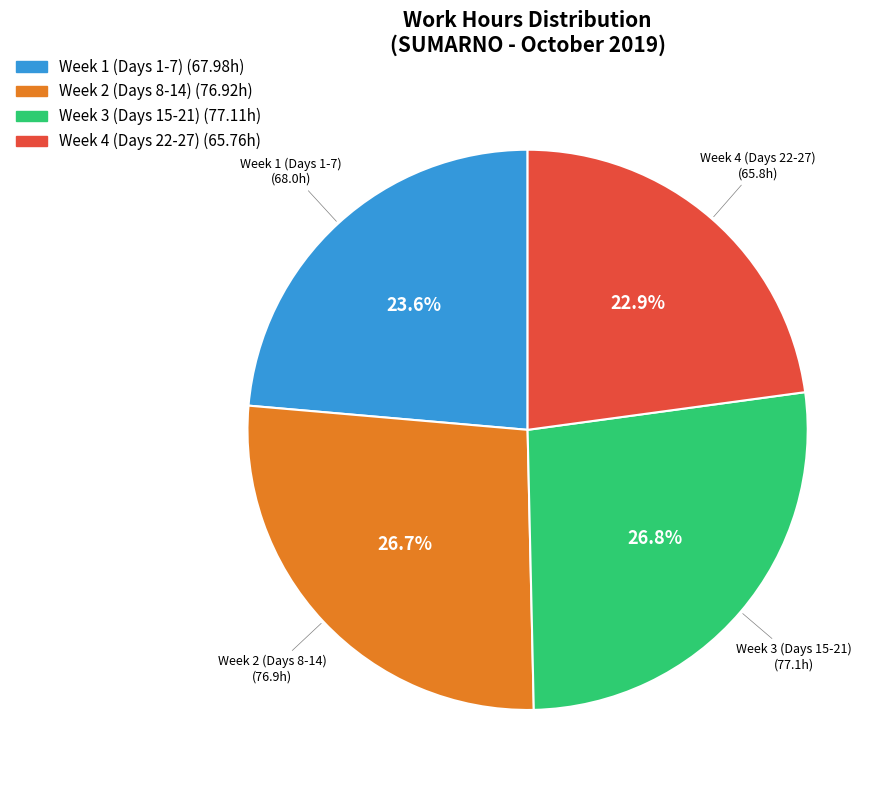

Does any single category account for the majority?

No